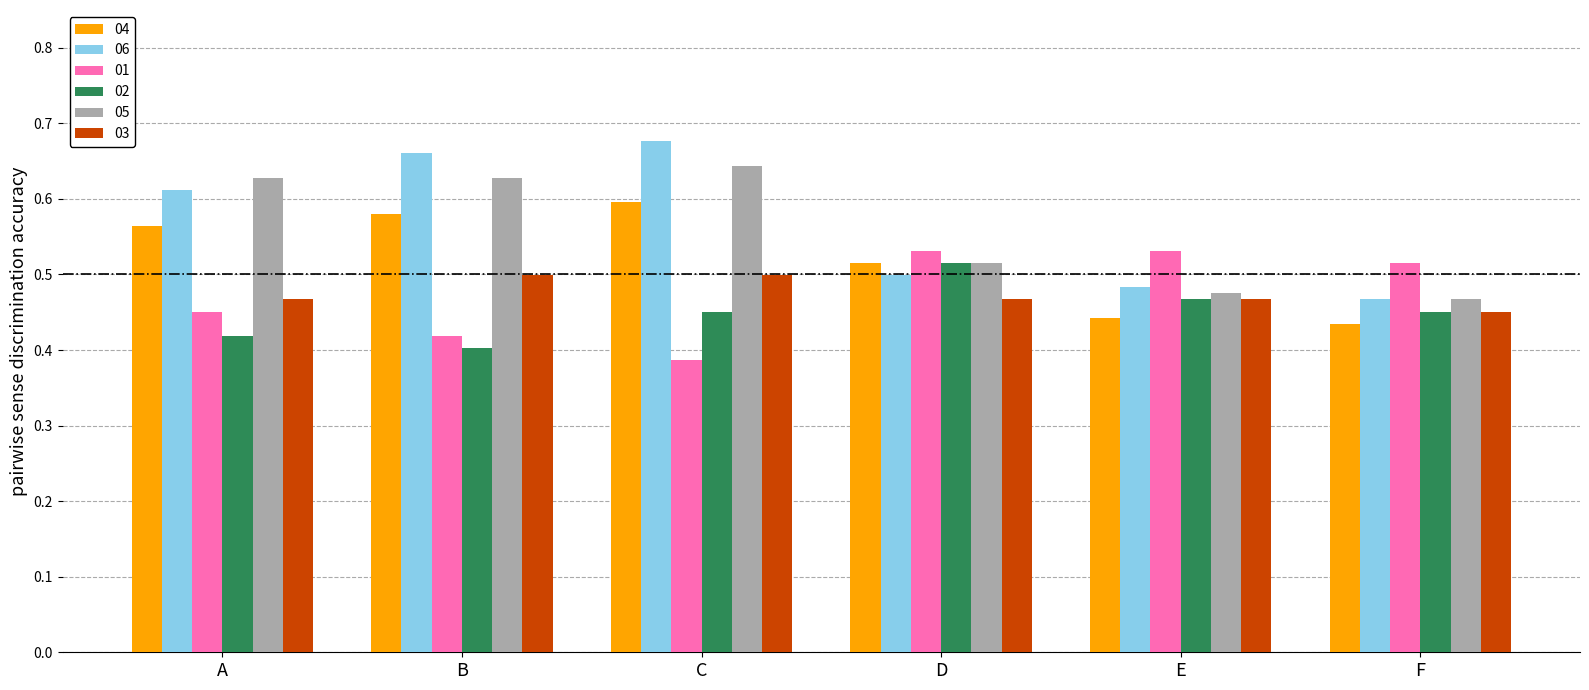

Reading left to right, transcribe all the data shown in this chart.

04: 56.4	58.0	59.6	51.5	44.3	43.5
06: 61.2	66.0	67.6	49.9	48.3	46.7
01: 45.1	41.9	38.6	53.1	53.1	51.5
02: 41.9	40.2	45.1	51.5	46.7	45.1
05: 62.8	62.8	64.4	51.5	47.5	46.7
03: 46.7	49.9	49.9	46.7	46.7	45.1